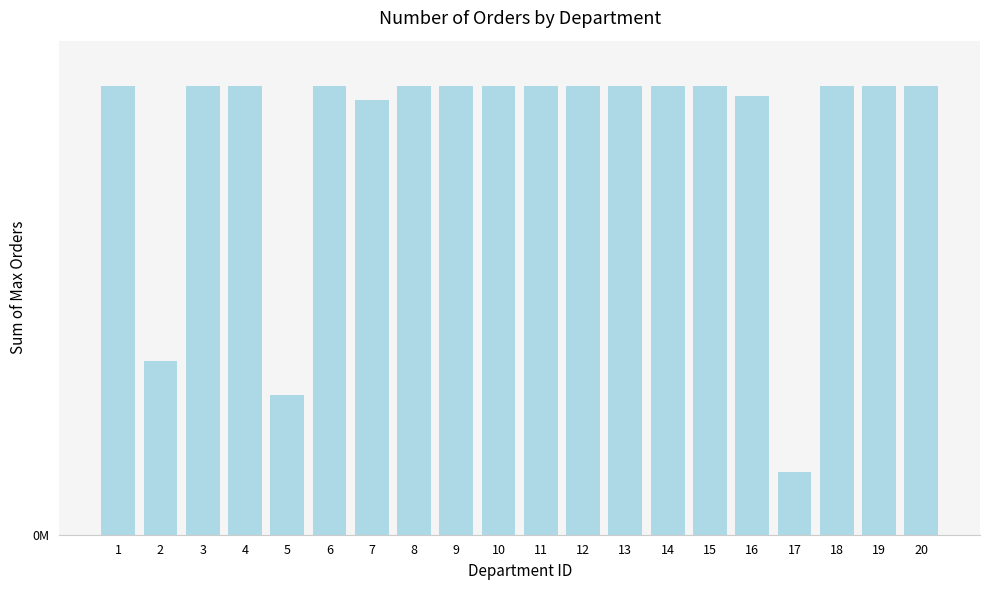

Are the bars horizontal?

No